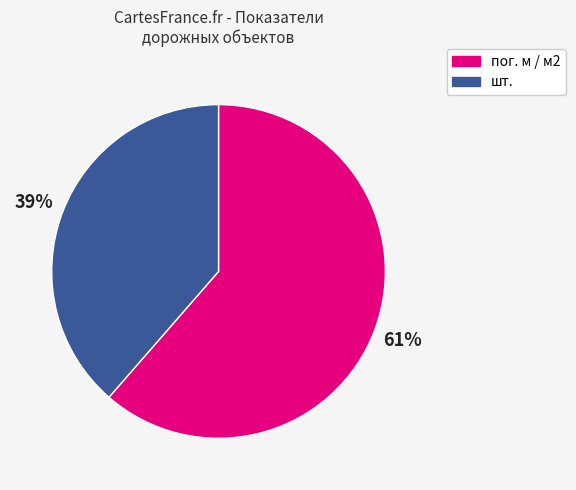

Which has a higher value, пог. м / м2 or шт.?

пог. м / м2